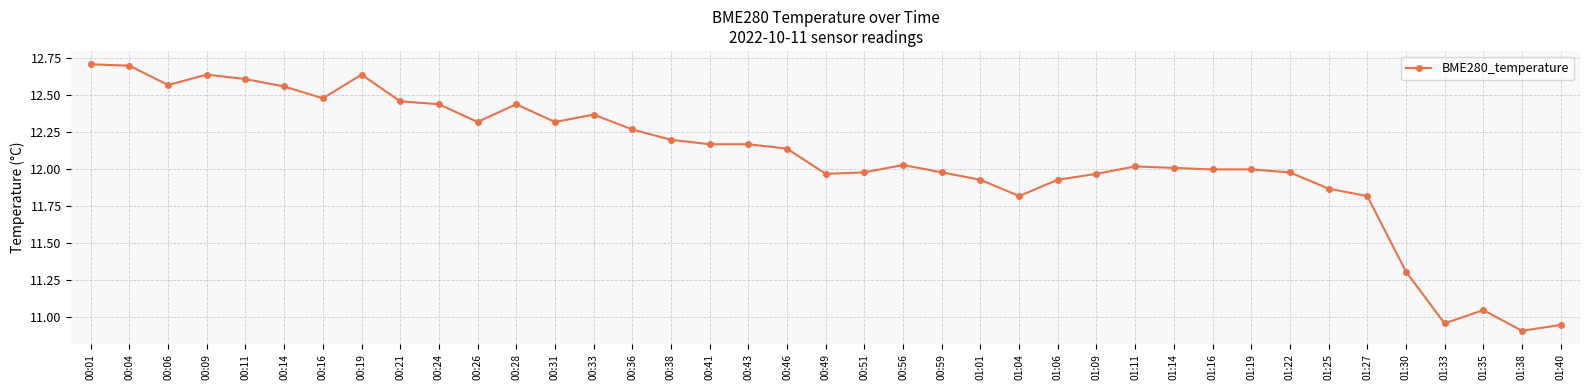

What position from the right is 01:19?

9